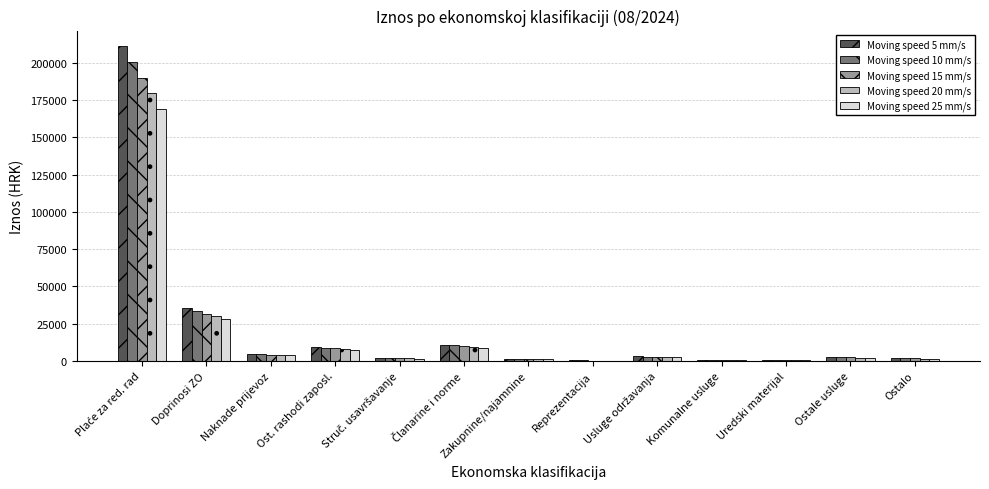

Is it true that Moving speed 15 mm/s equals 31693.8 at Doprinosi ZO?

True